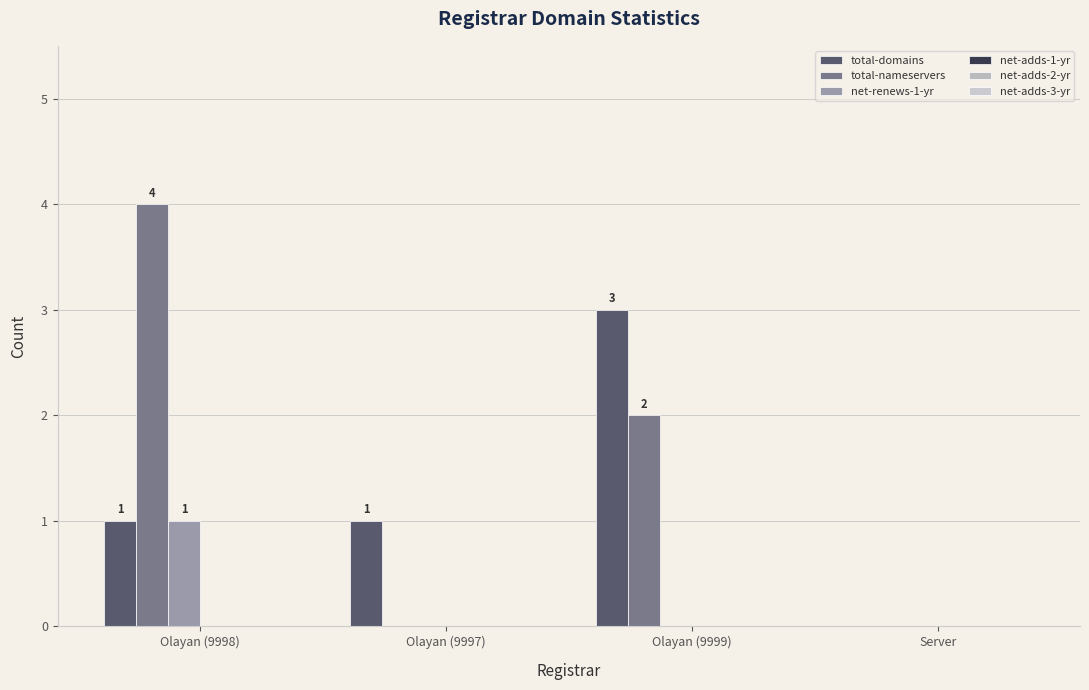

Reading left to right, list all the values displayed in this chart.

total-domains: Olayan (9998)=1	Olayan (9997)=1	Olayan (9999)=3	Server=0
total-nameservers: Olayan (9998)=4	Olayan (9997)=0	Olayan (9999)=2	Server=0
net-renews-1-yr: Olayan (9998)=1	Olayan (9997)=0	Olayan (9999)=0	Server=0
net-adds-1-yr: Olayan (9998)=0	Olayan (9997)=0	Olayan (9999)=0	Server=0
net-adds-2-yr: Olayan (9998)=0	Olayan (9997)=0	Olayan (9999)=0	Server=0
net-adds-3-yr: Olayan (9998)=0	Olayan (9997)=0	Olayan (9999)=0	Server=0